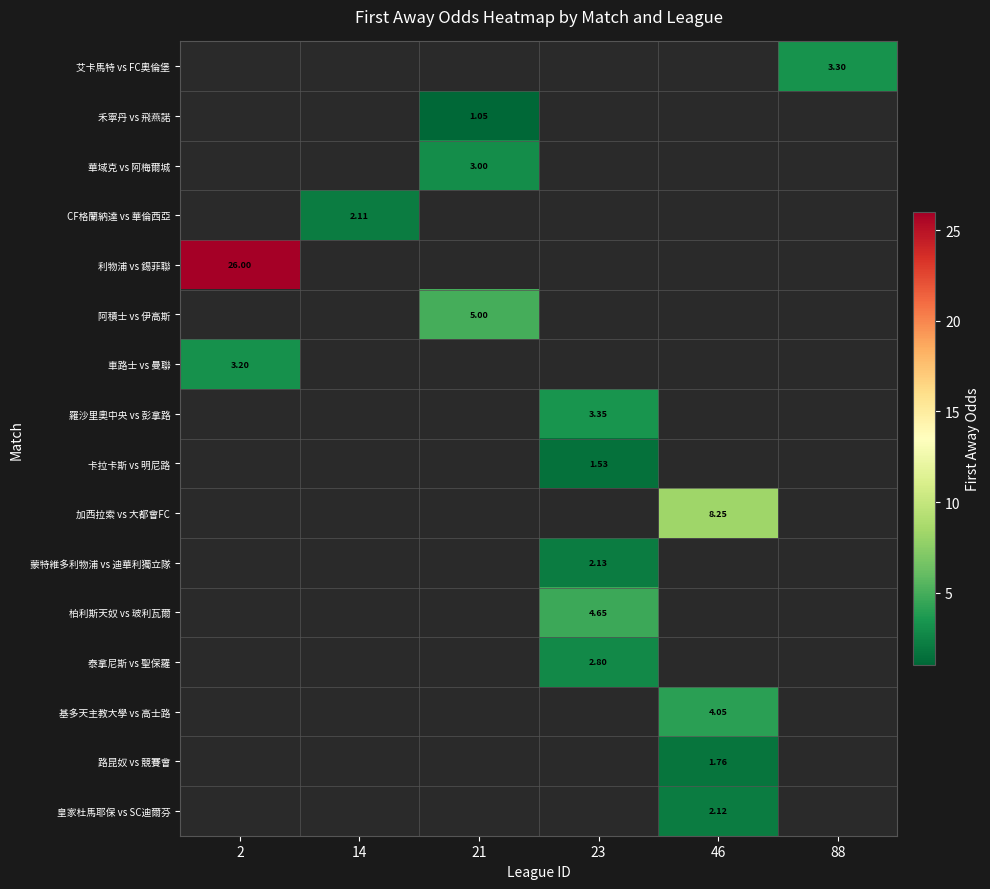

Which label corresponds to the largest value in the chart?

2